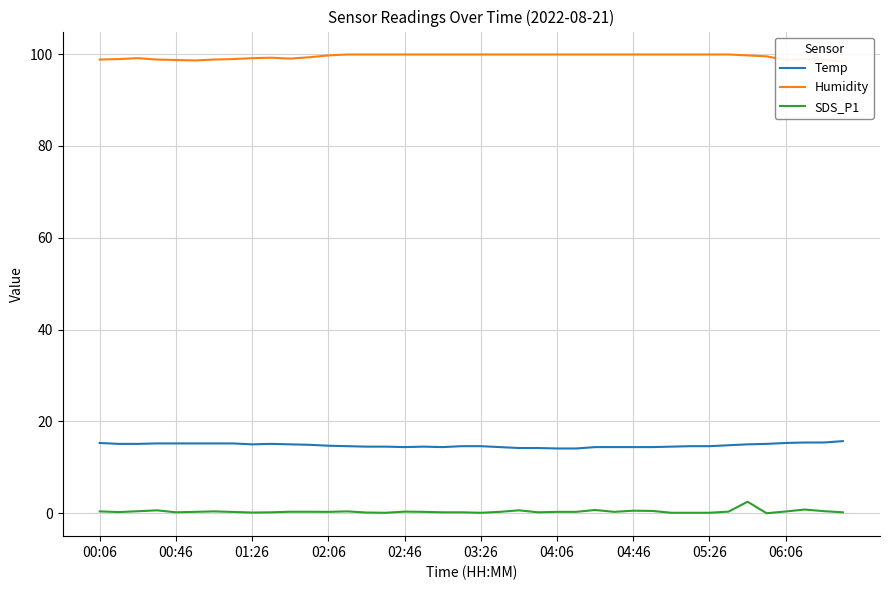

True or false: Temp and Humidity intersect in this chart.

False